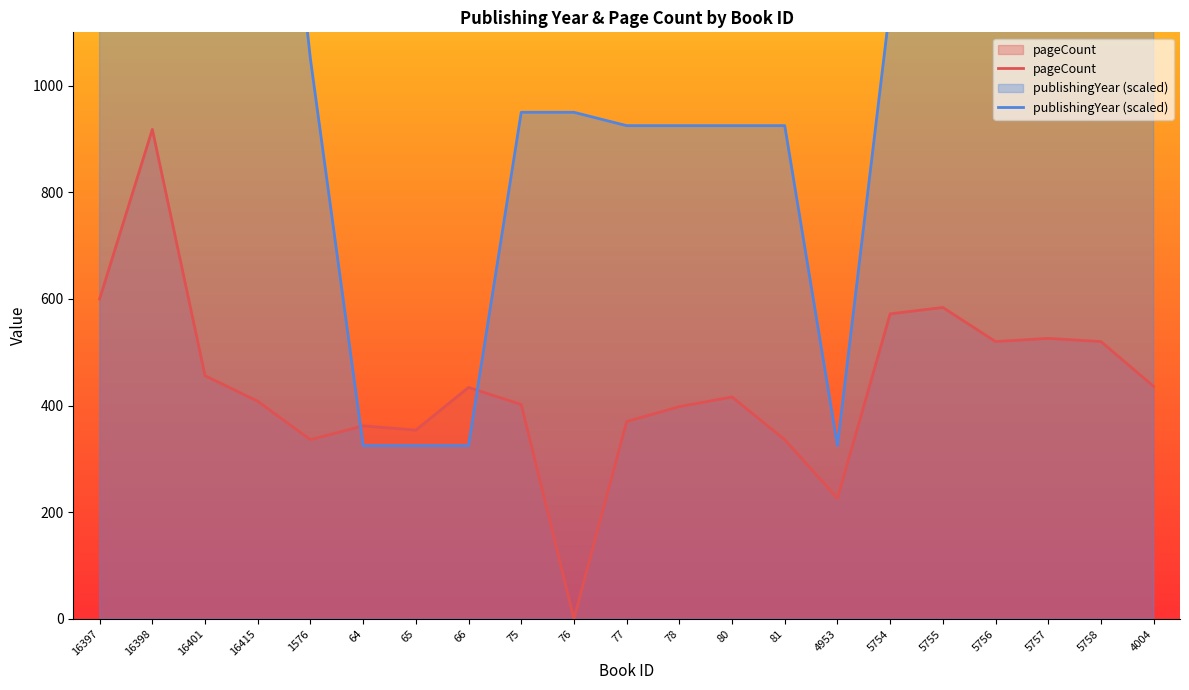

Where is the first local maximum for pageCount?

16398